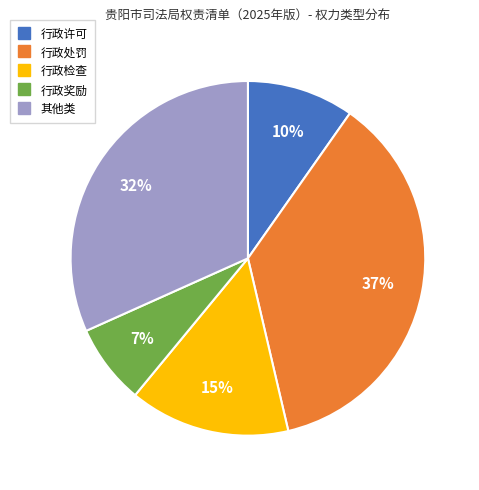

What percentage is the 行政奖励 slice, to the nearest percent?

7%